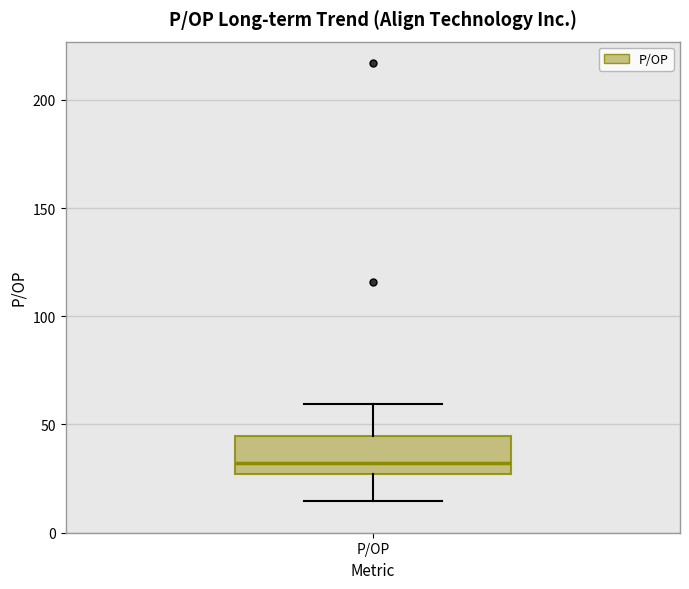

Where does the median line of the box for P/OP sit on the y-axis? The values are not printed on the chart, so give them approximately, as read against the axis.

30